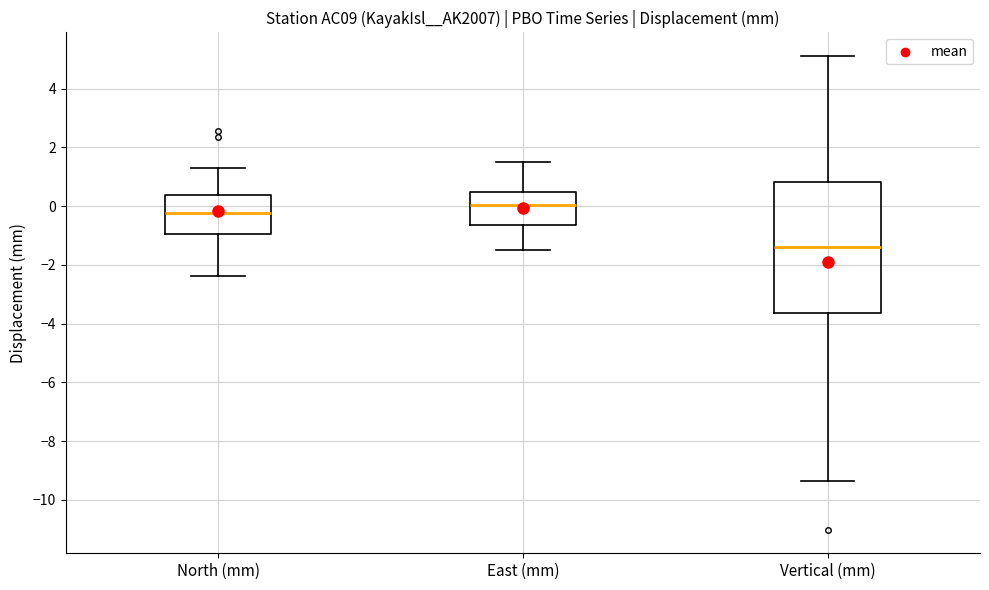

Where is the lower edge of the box for East (mm) on the y-axis? The values are not printed on the chart, so give them approximately, as read against the axis.

-0.6